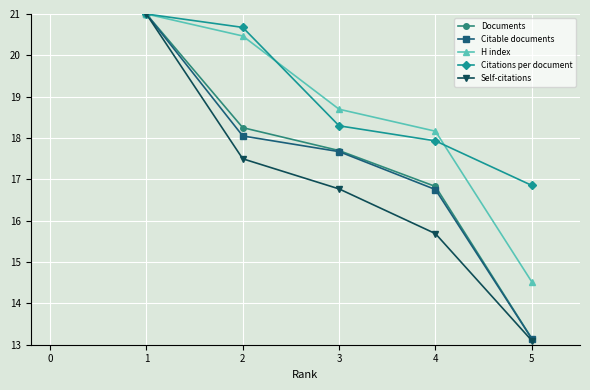

At which label does Self-citations reach its peak?

1